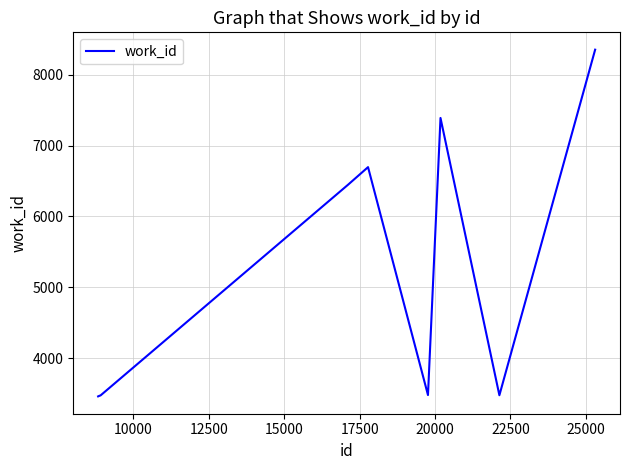

True or false: the data has more than 1 interior local peaks.

True